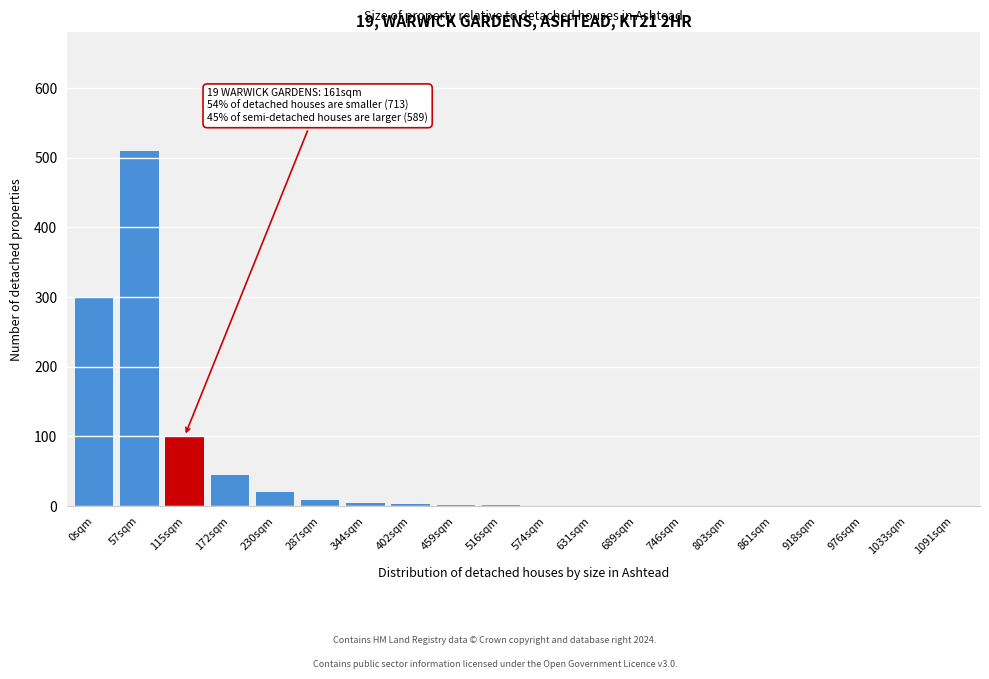

What is the sum of all values?

991